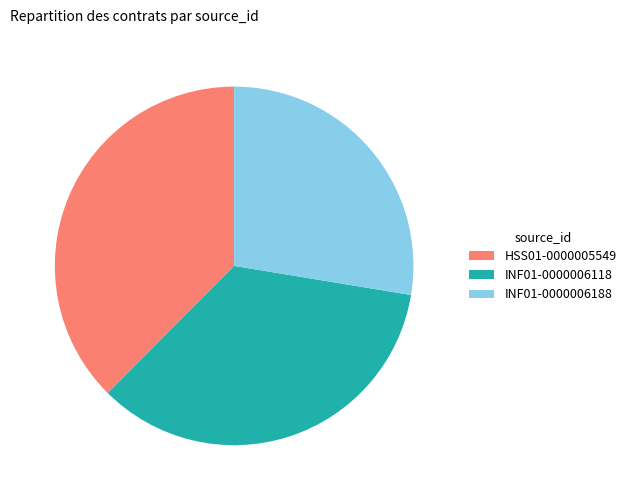

Between INF01-0000006188 and HSS01-0000005549, which is larger?

HSS01-0000005549